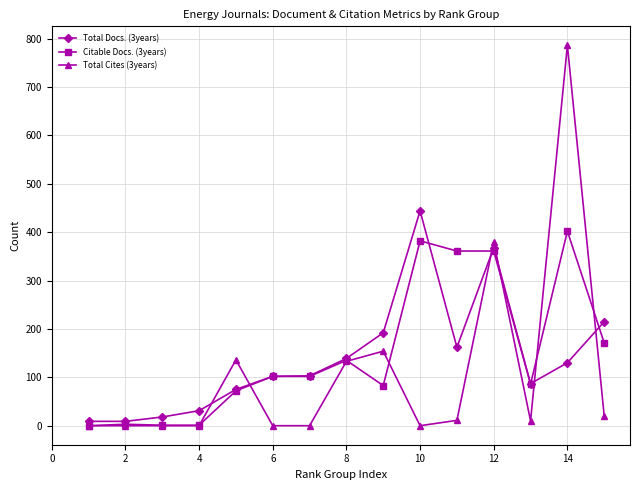

Does the chart display data point markers on the line(s)?

Yes